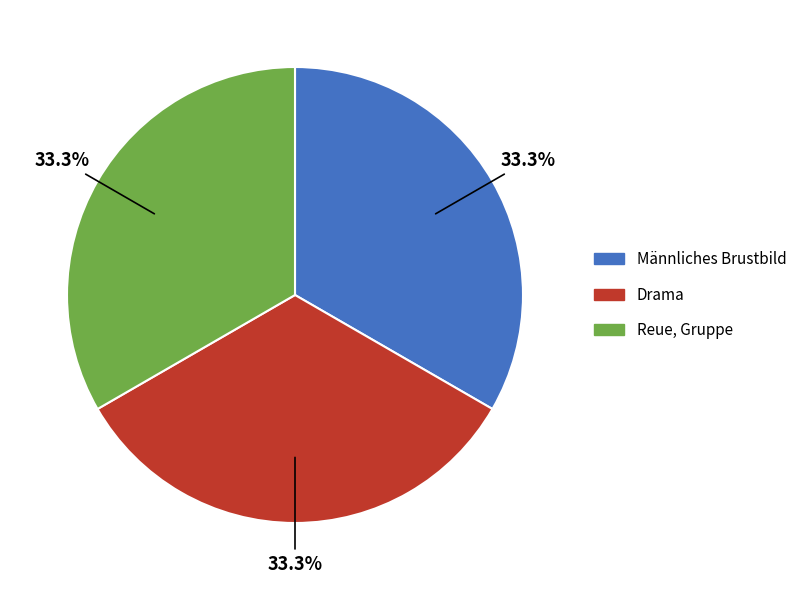

How many segments does this pie chart have?

3